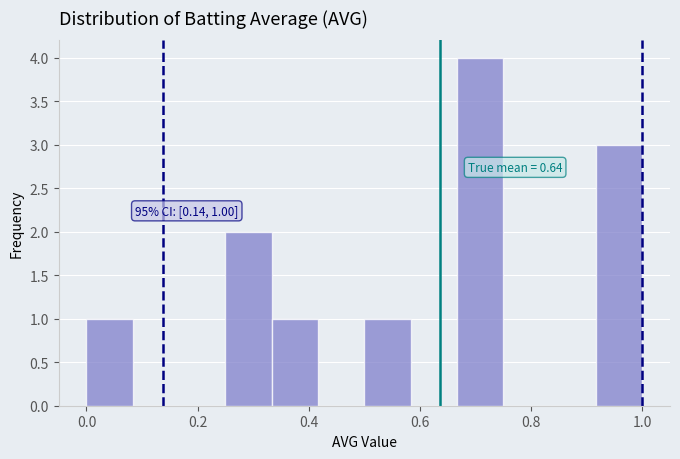

Which range on the x-axis has the tallest bar?

0.66 to 0.76